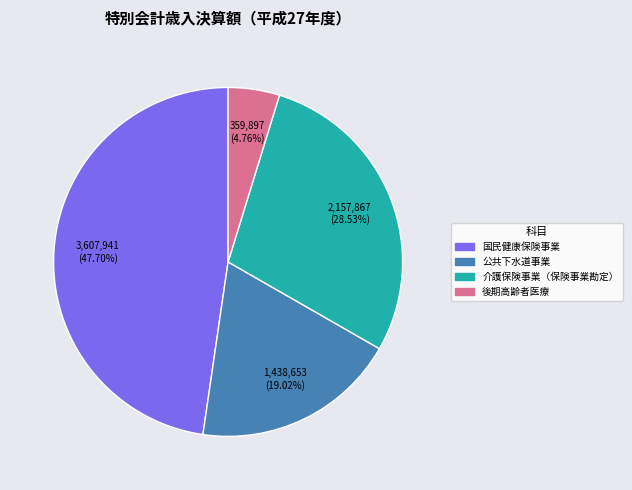

Is there any slice that represents more than half of the pie?

No